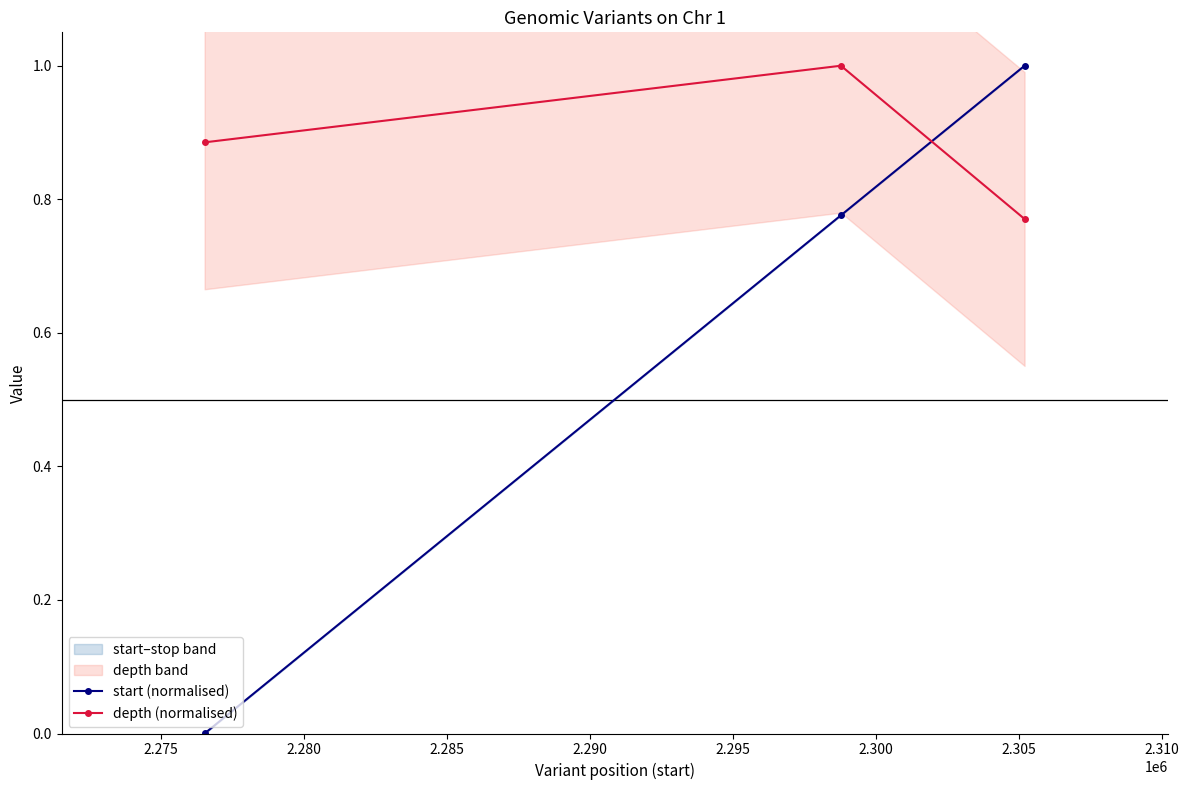

What is the difference between the maximum and minimum values in the depth (normalised) series?

0.2